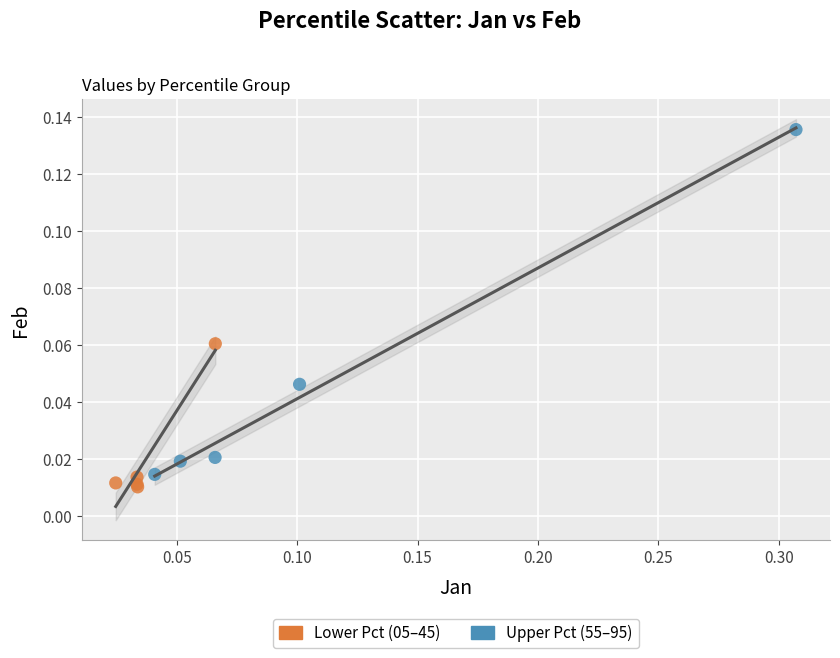

Which series reaches the maximum Y coordinate?

Upper Pct (55–95)